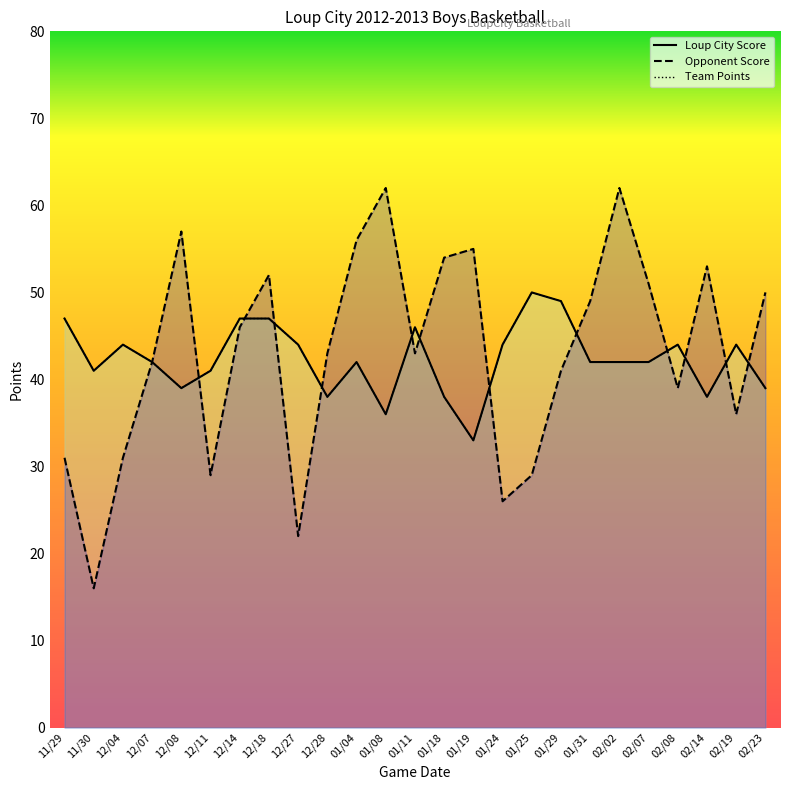

True or false: Loup City Score and Team Points cross at least once.

False